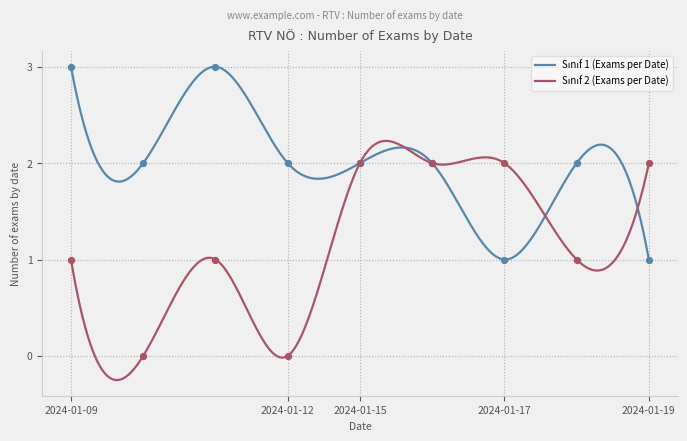

Which series reaches the maximum Y coordinate?

Sınıf 1 (Exams per Date)